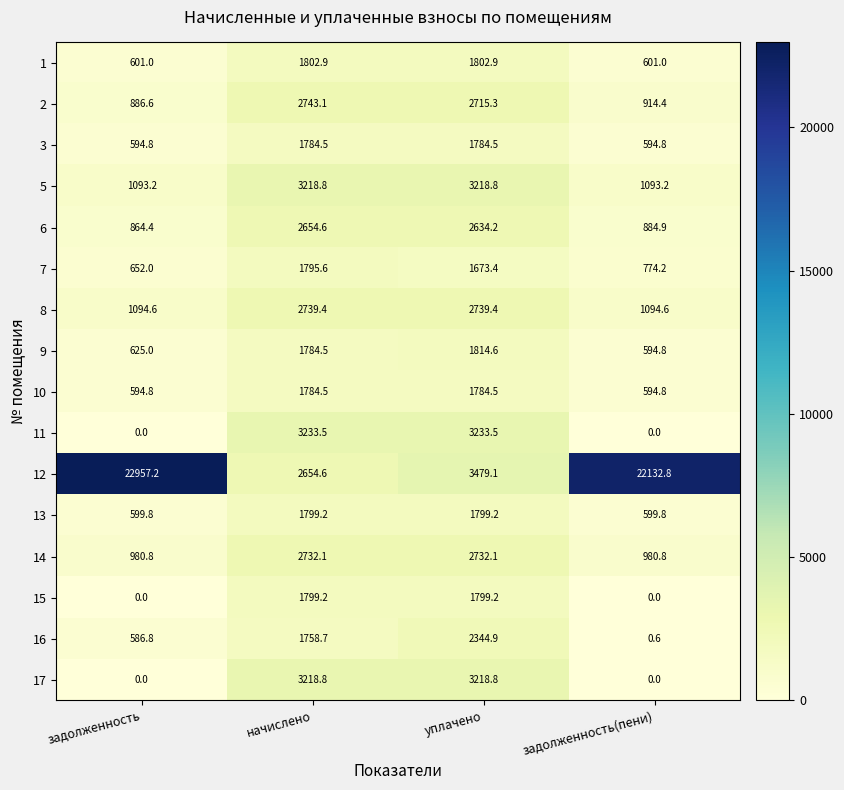

At how many categories does at least one series exceed 17131?

2